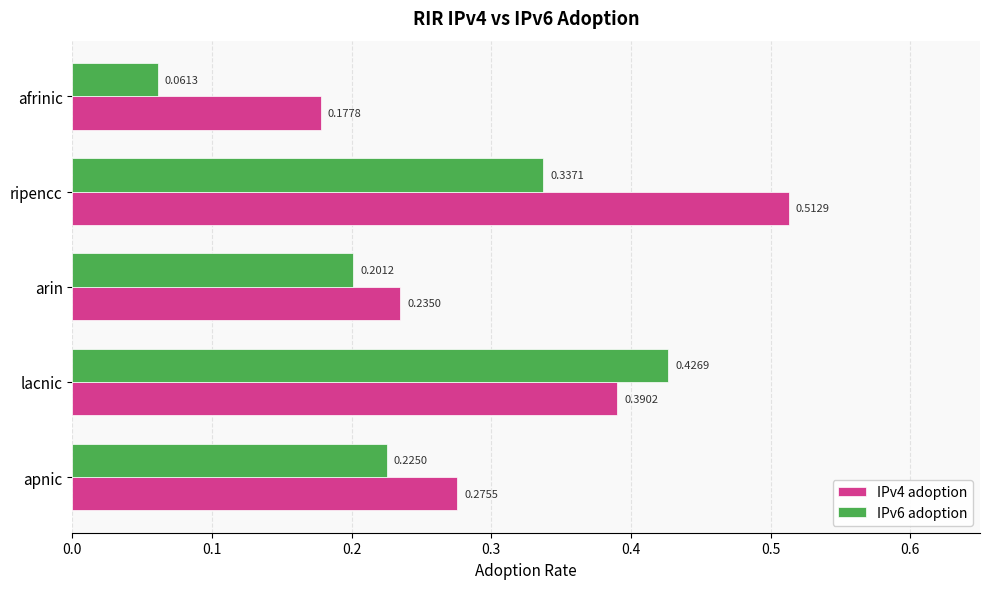

What are all the series names shown in the legend?

IPv4 adoption, IPv6 adoption